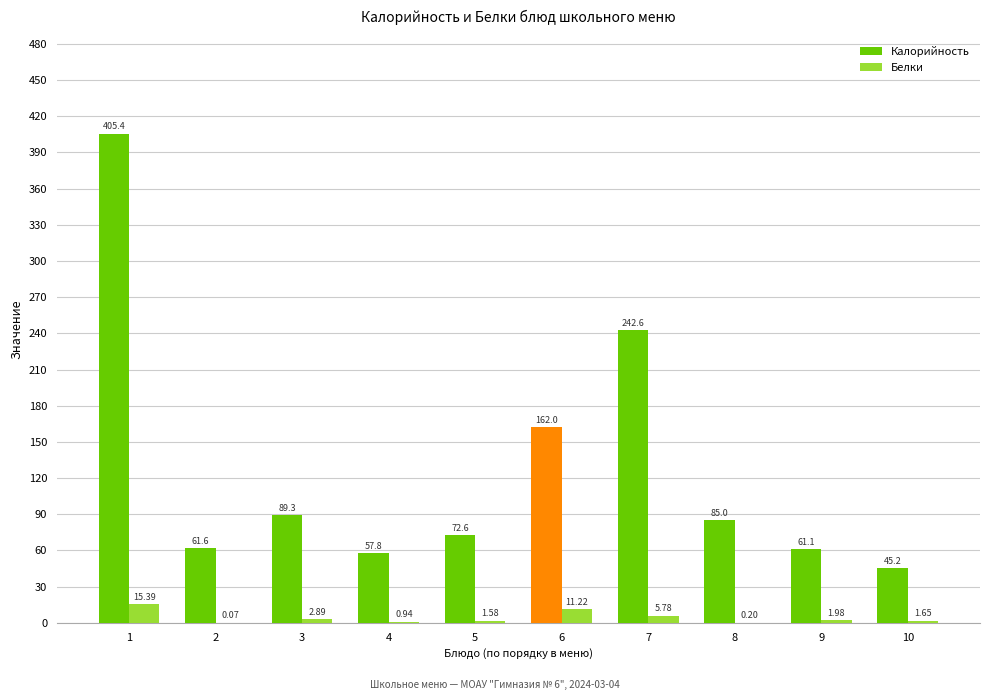

How many distinct data groups are displayed?

2